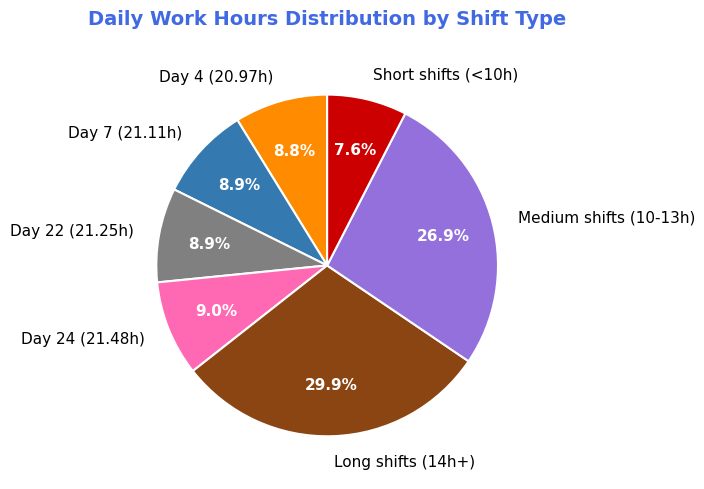

What percentage do Day 7 (21.11h) and Day 22 (21.25h) together represent?

17.8%